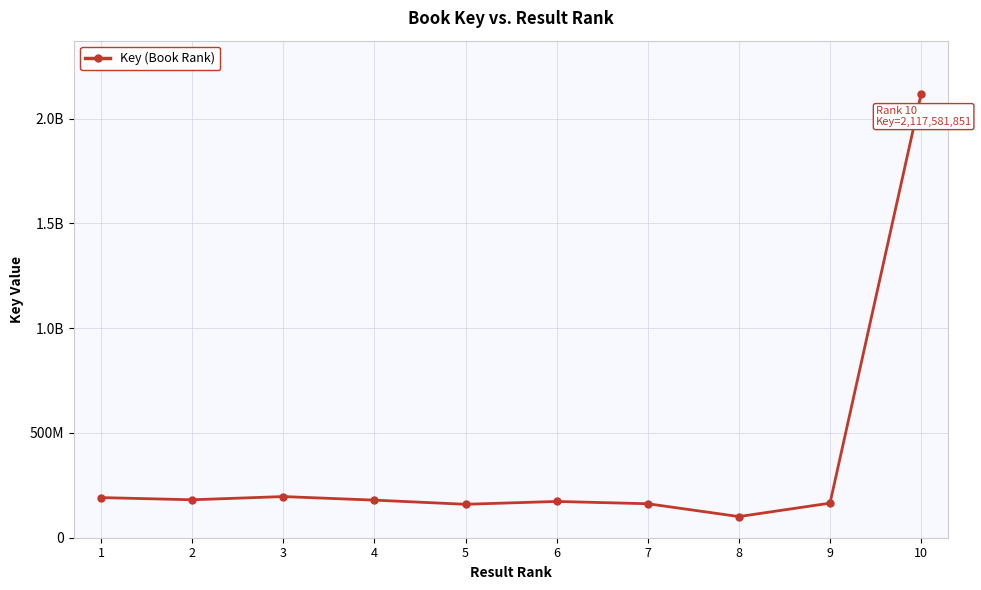

Where is the data nearest to the value 1109251439?

3